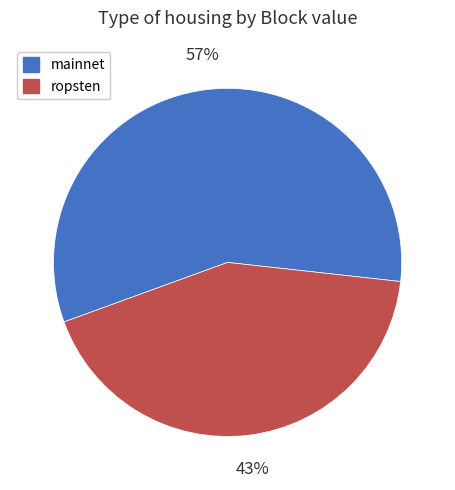

True or false: mainnet accounts for 57% of the total.

True